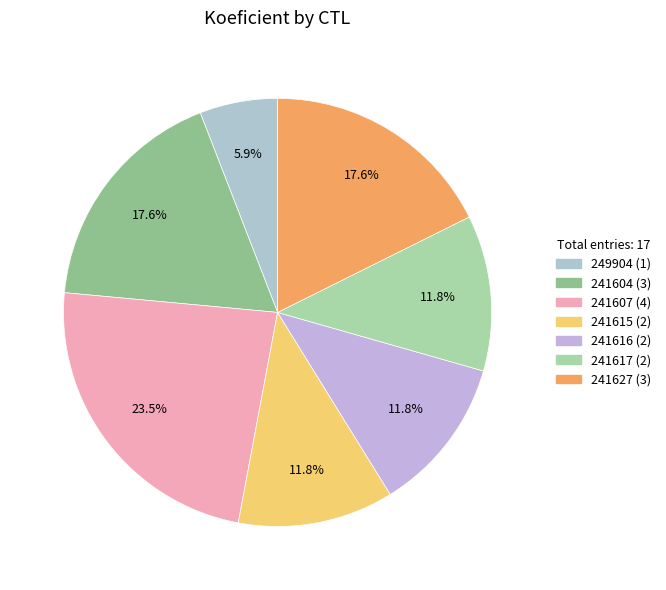

To the nearest percent, what is the average slice percentage?

14%